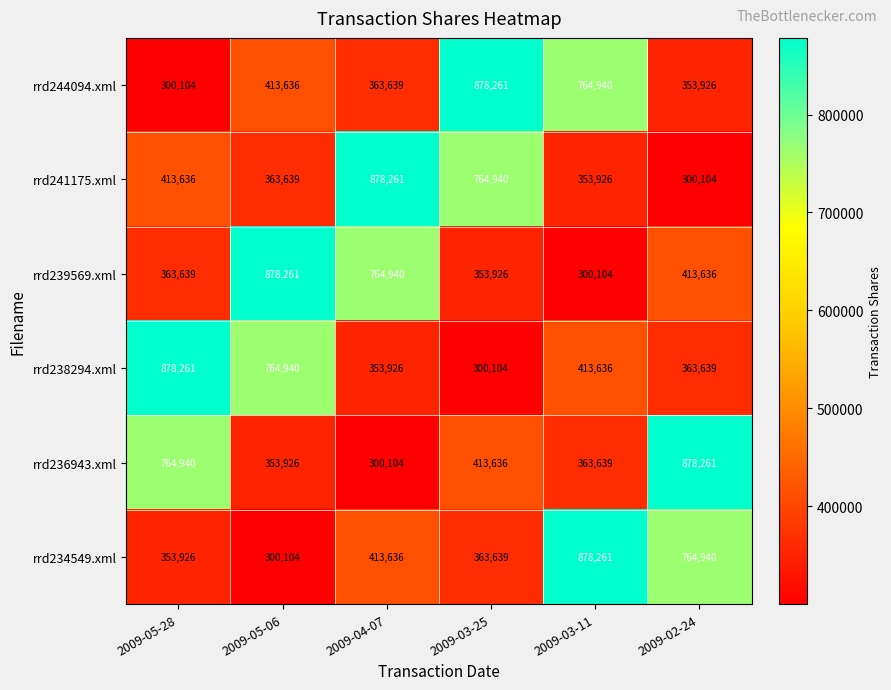

List the labels in order of rrd234549.xml value, smallest first.

2009-05-06, 2009-05-28, 2009-03-25, 2009-04-07, 2009-02-24, 2009-03-11